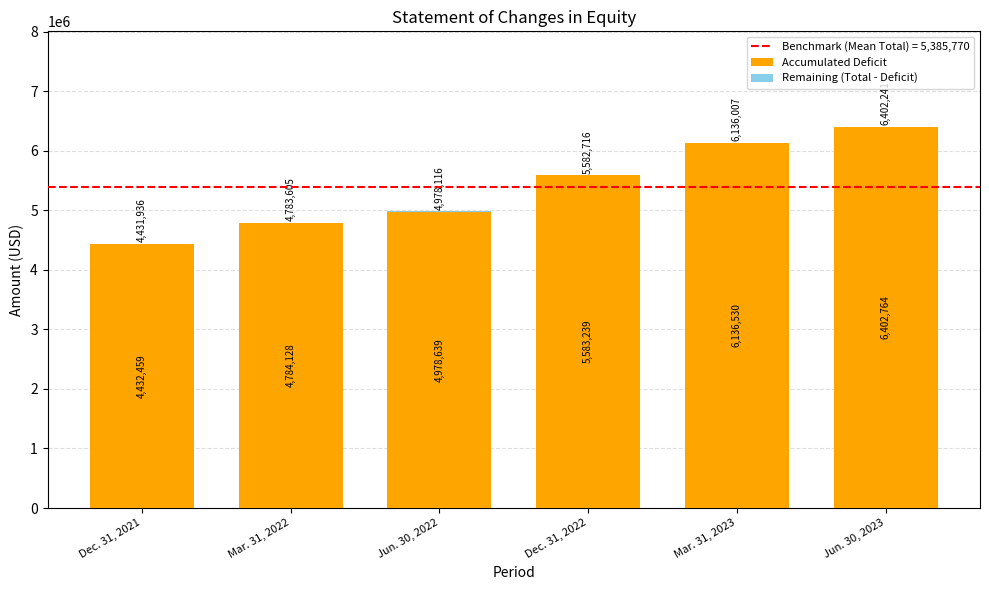

What is the value of the Accumulated Deficit bar at the 6th from the left?

6402764